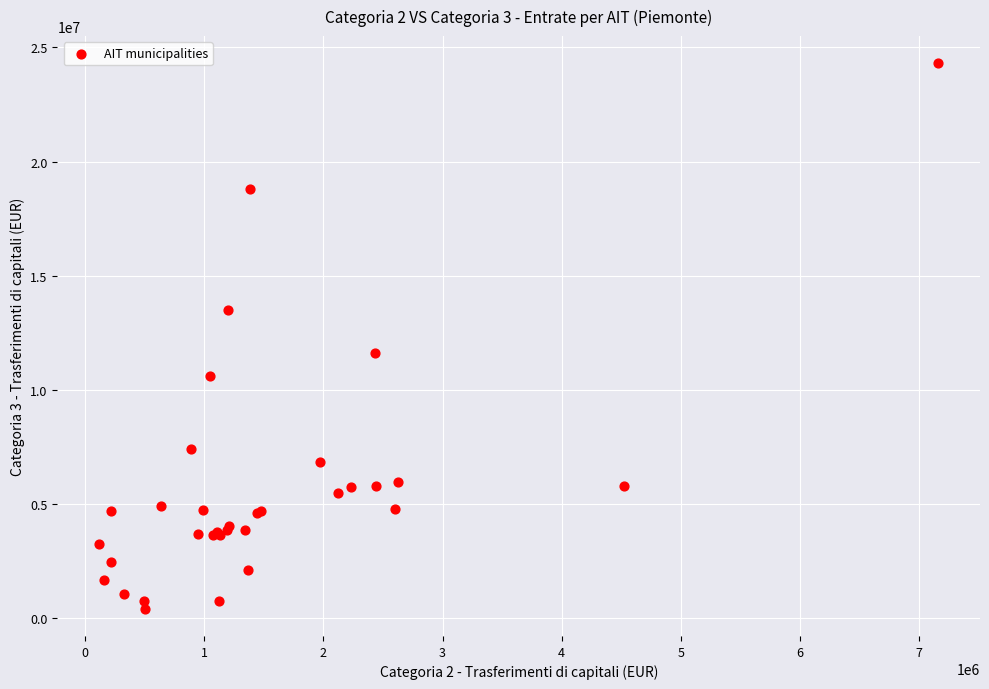

What Y value in the scatter plot is closest to 12354372?

11626861.7